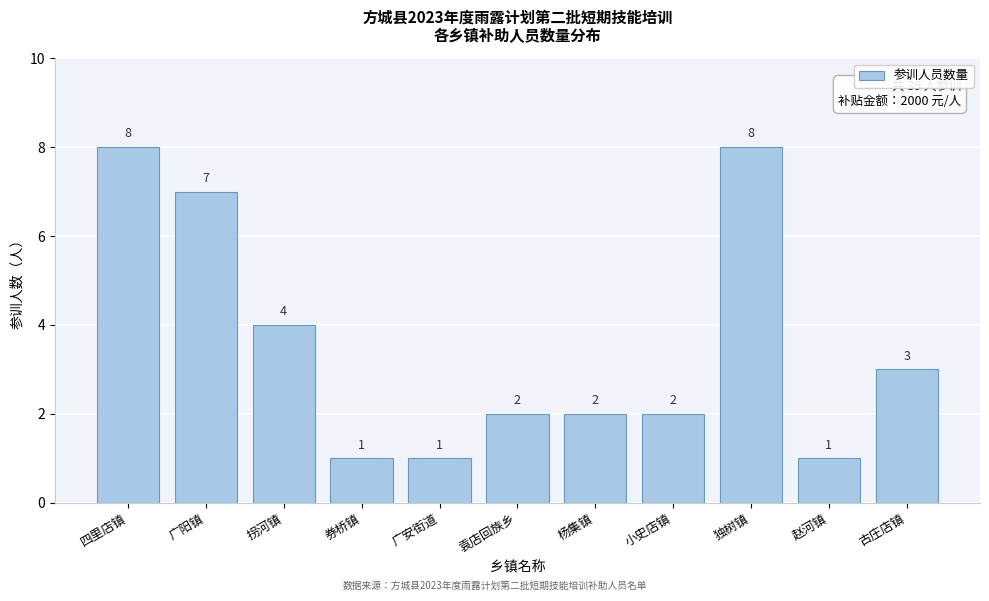

Reading left to right, extract all data points from this chart.

8	7	4	1	1	2	2	2	8	1	3